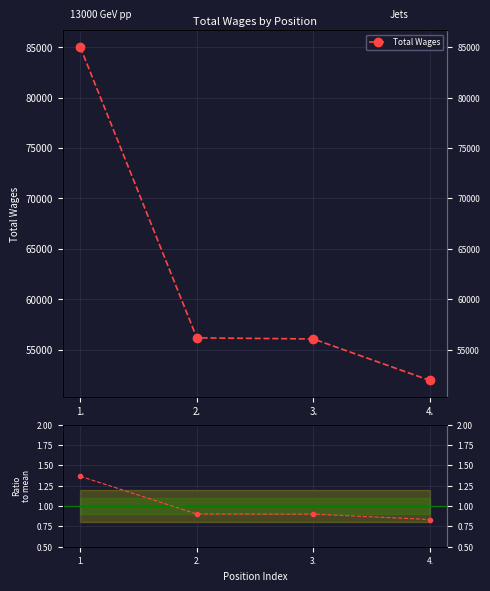

Is this an area chart (filled region under the line)?

No